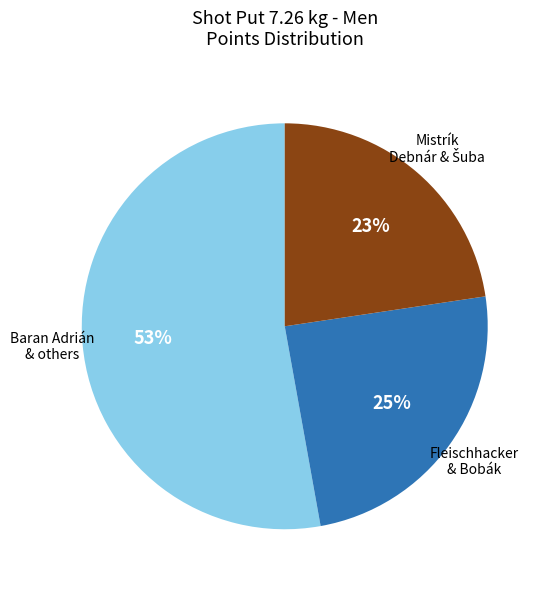

To the nearest percent, what is the average slice percentage?

33%